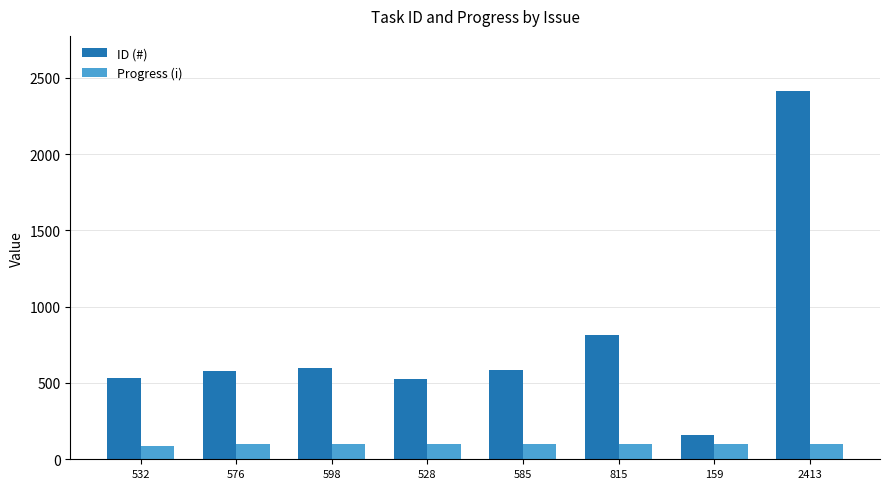

At which label does ID (#) reach its peak?

2413